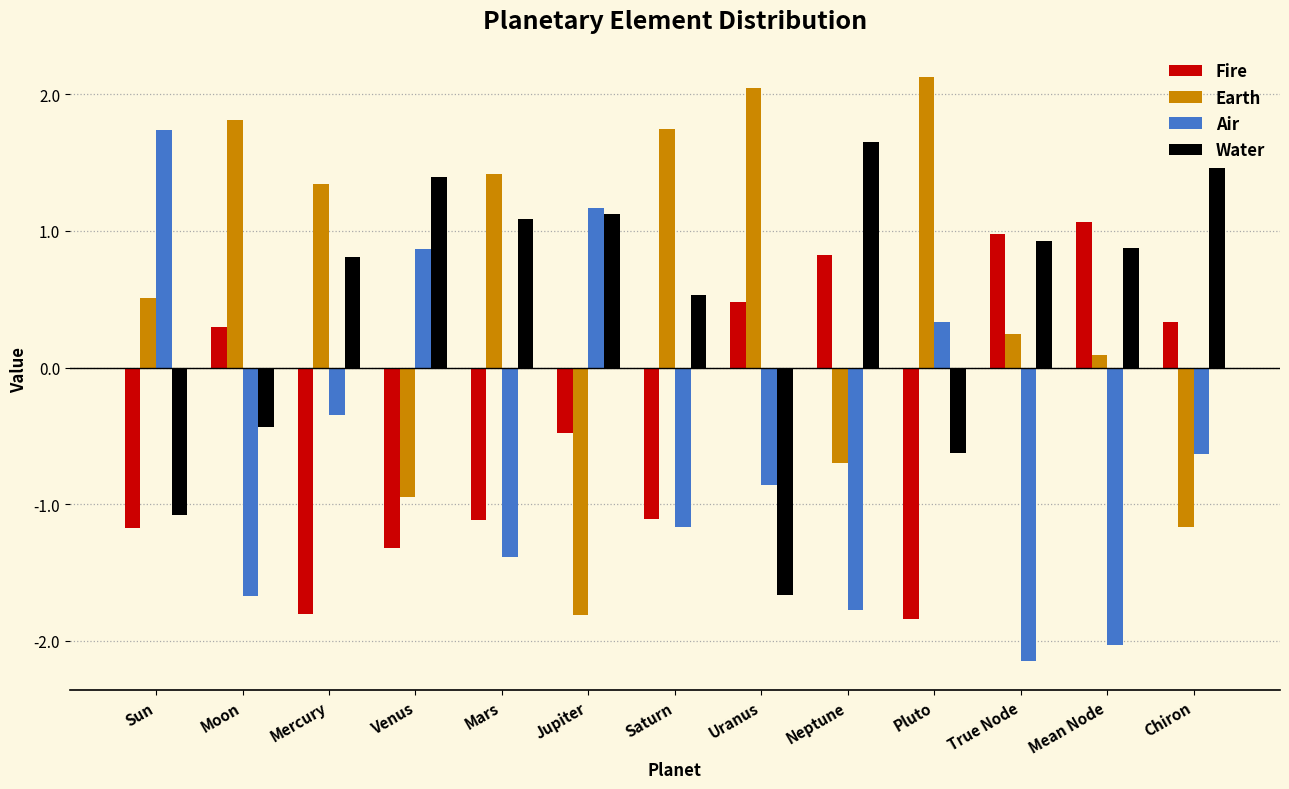

Are the bars grouped side by side (vs. stacked)?

Yes